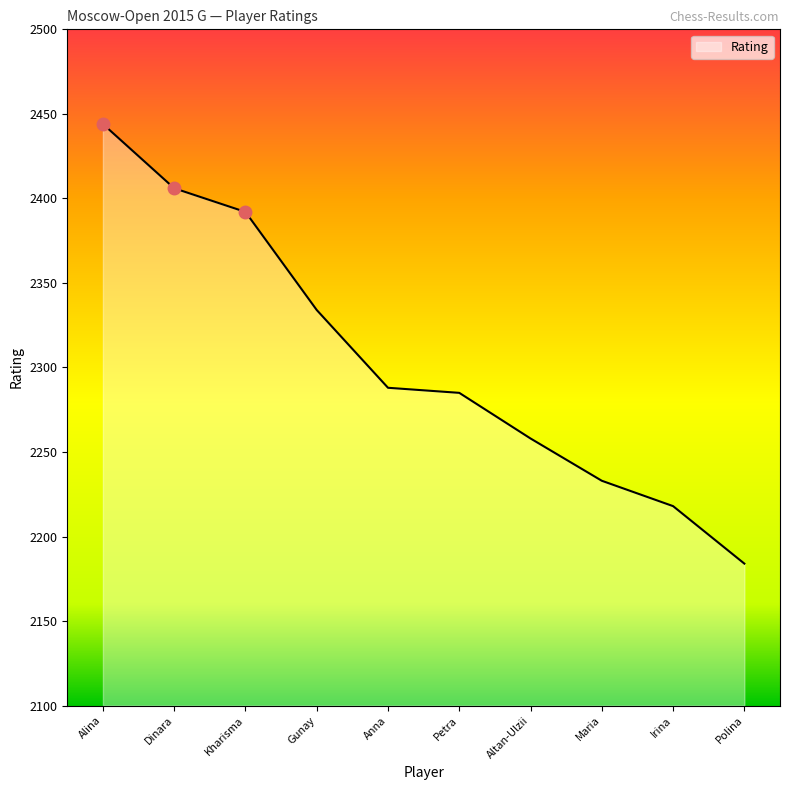

What position from the left is Irina?

9